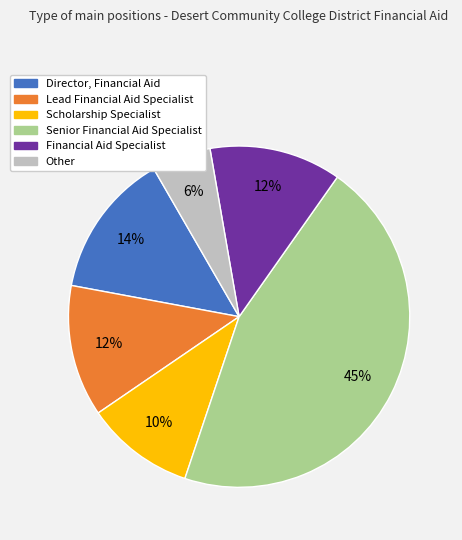

To the nearest percent, what portion does Scholarship Specialist represent?

10%